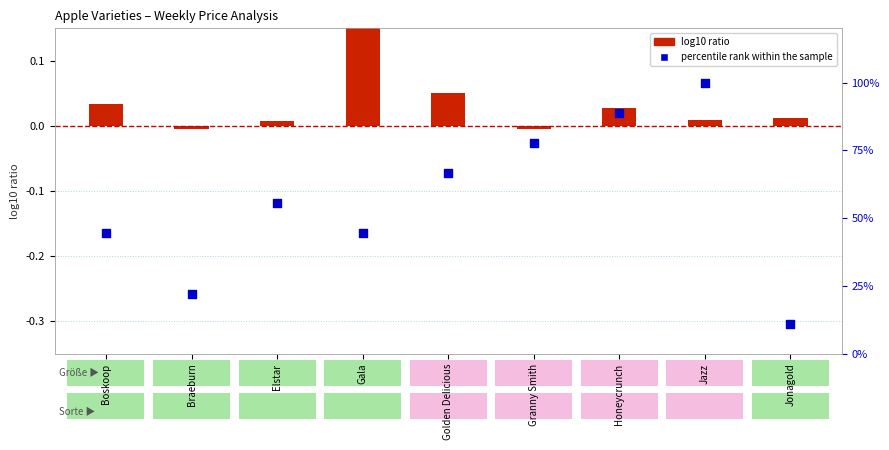

Which series has the largest Y range (max minus min)?

percentile rank within the sample